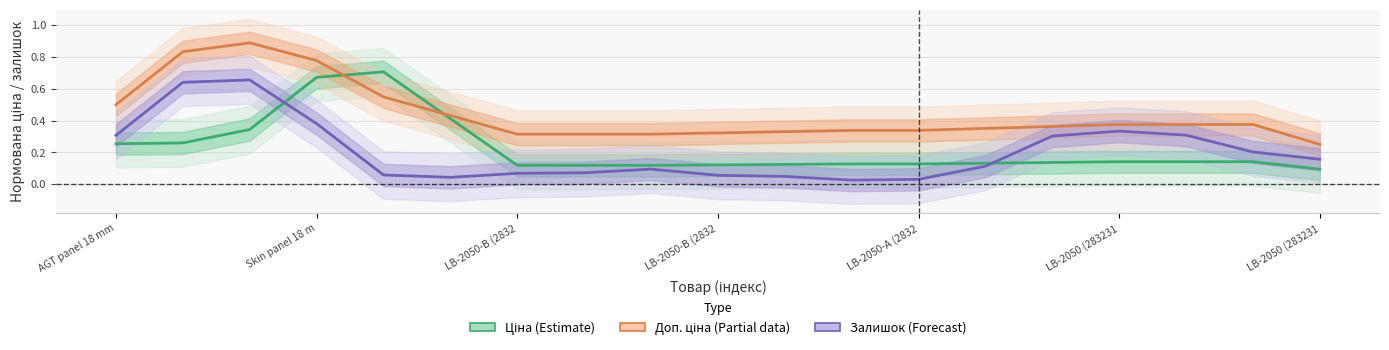

What is the difference between the maximum and minimum values in the Доп. ціна (Partial) series?

0.6